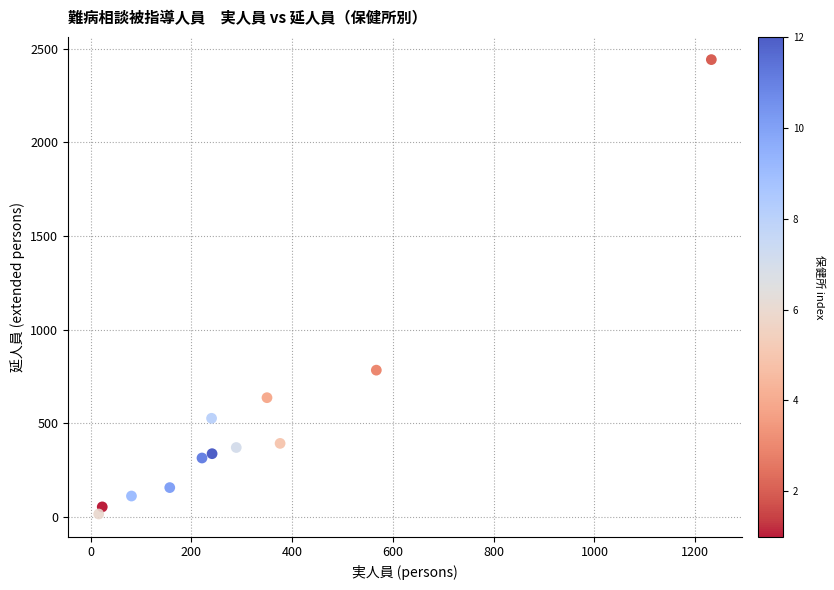

What Y value in the scatter plot is closest to 1229?

784